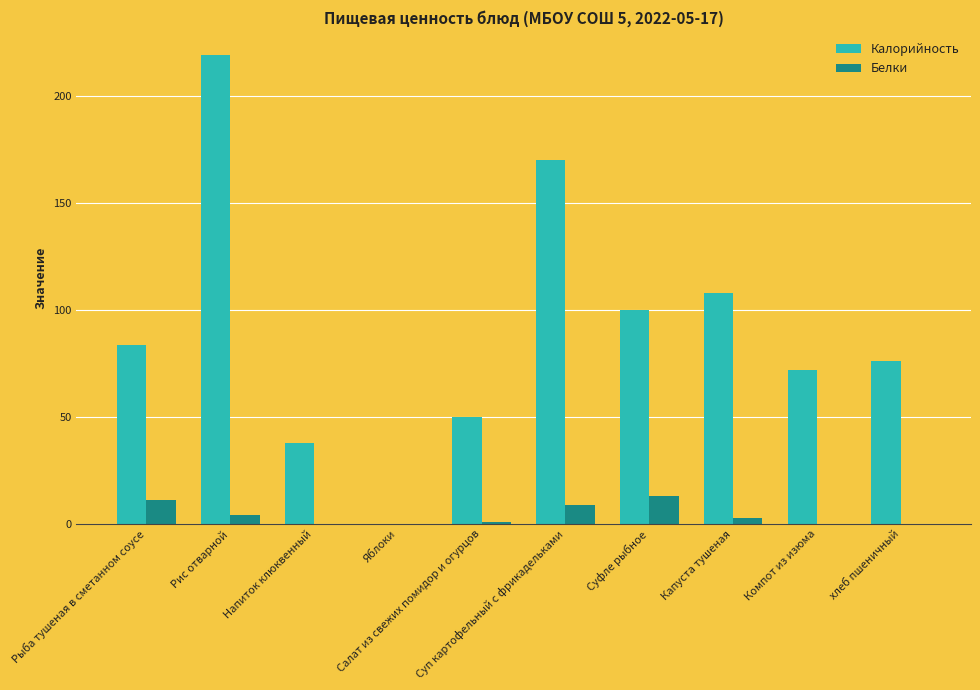

Between Салат из свежих помидор и огурцов and Капуста тушеная, which series saw the biggest shift?

Калорийность